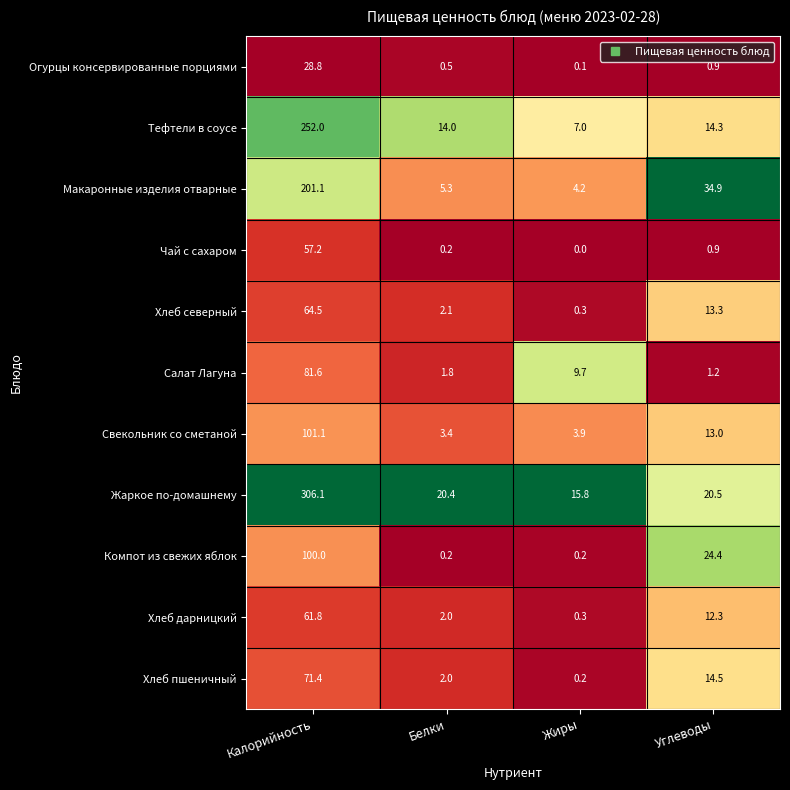

What is the difference between the maximum and second lowest values in the Хлеб северный series?

62.4